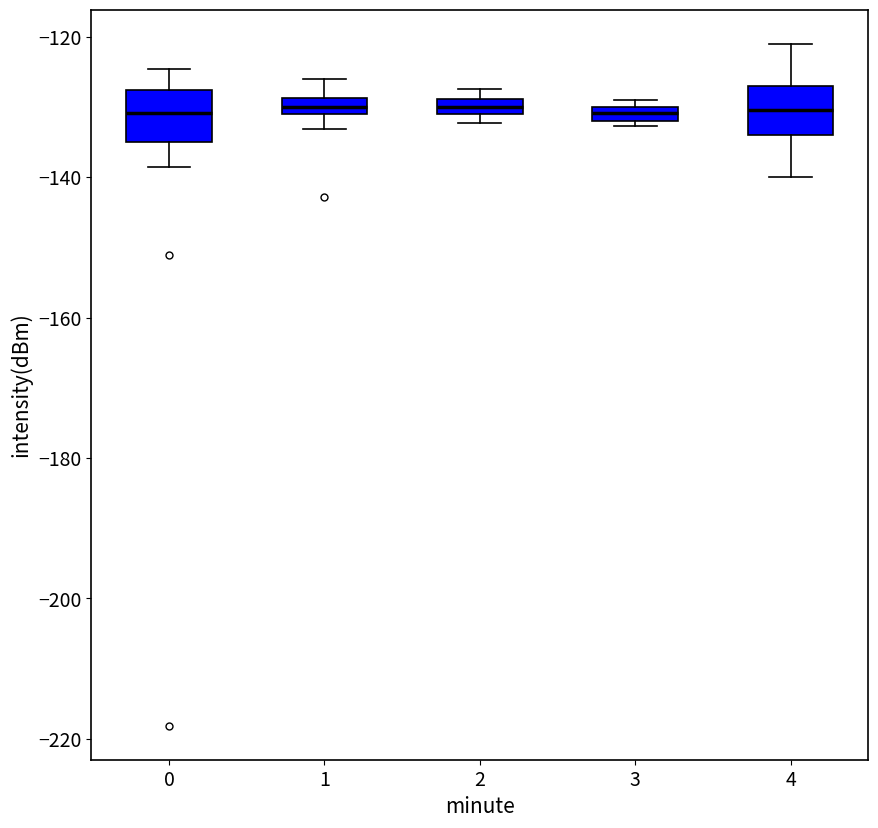

Where is the lower edge of the box at x = 3 on the y-axis? The values are not printed on the chart, so give them approximately, as read against the axis.

-132